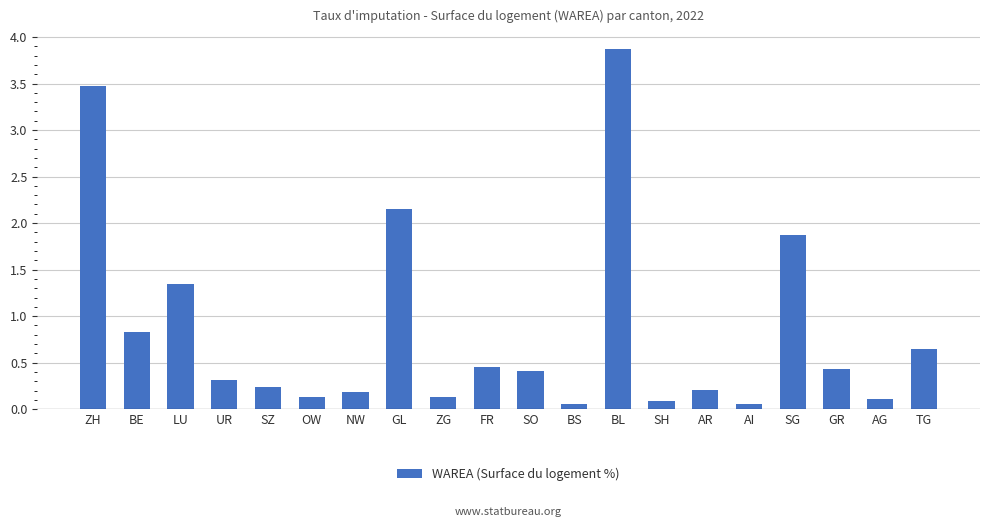

Between SH and AI, which is larger?

SH